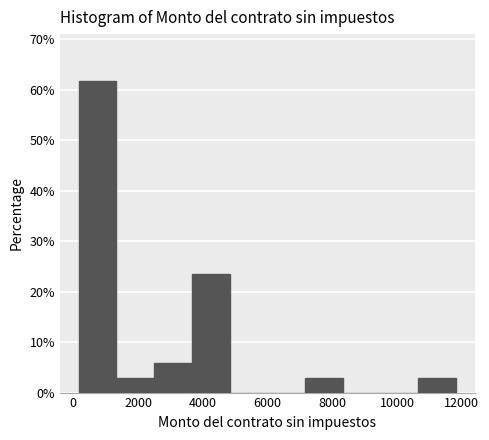

Over which range of the x-axis is the bar tallest?

200 to 1400